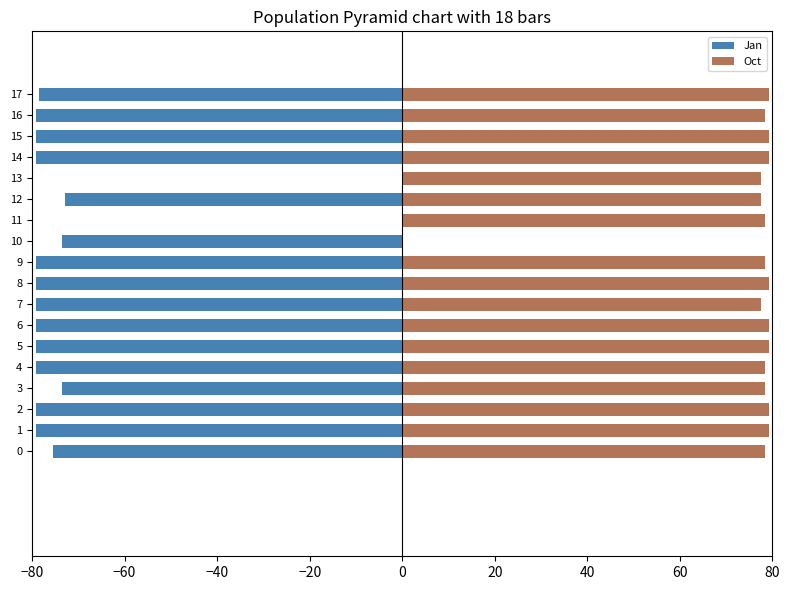

Which series changed the most between 9 and 14?

Oct